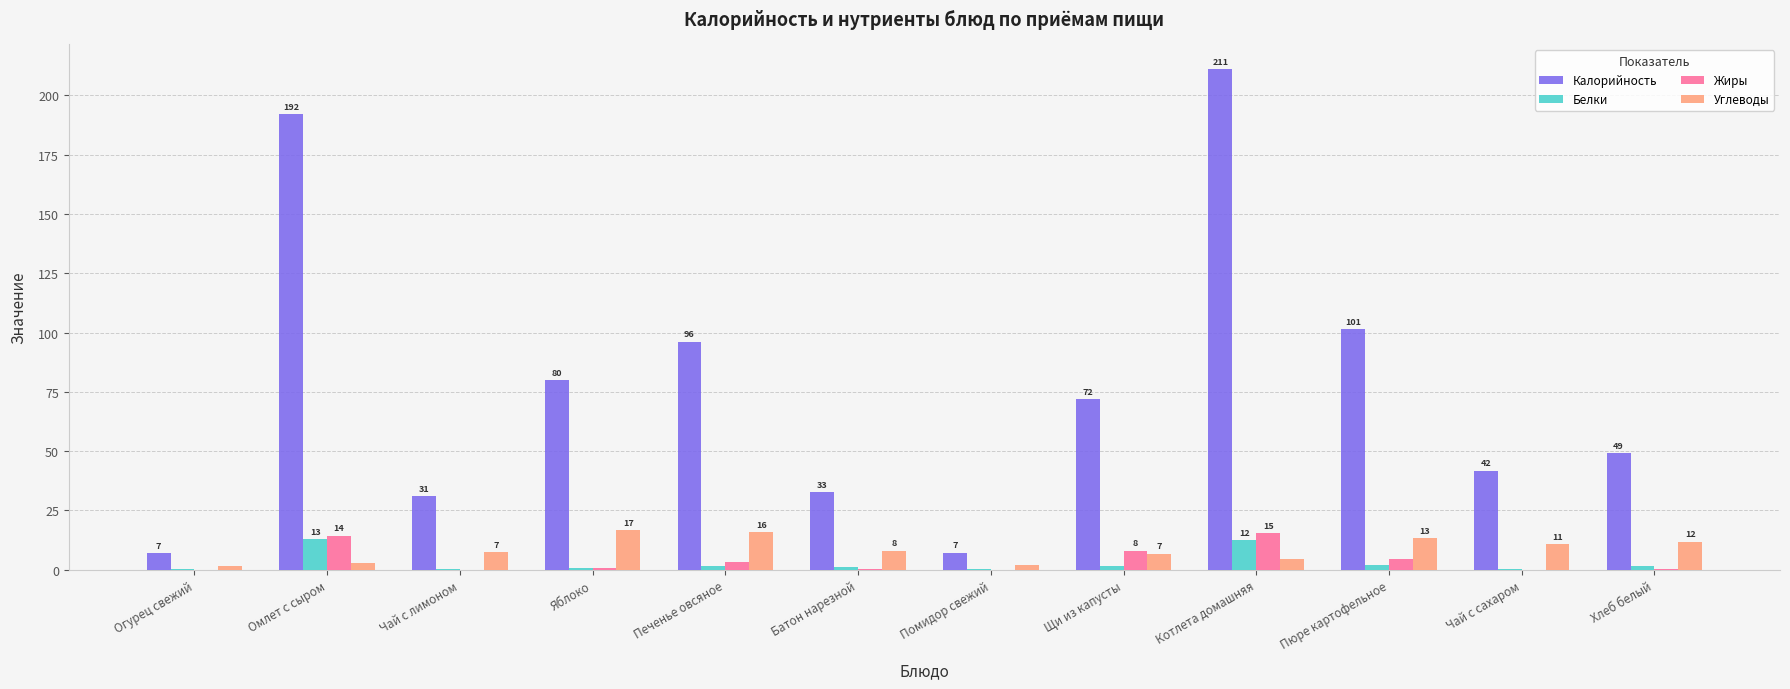

True or false: Белки has a value of 0.2 at Чай с сахаром.

True